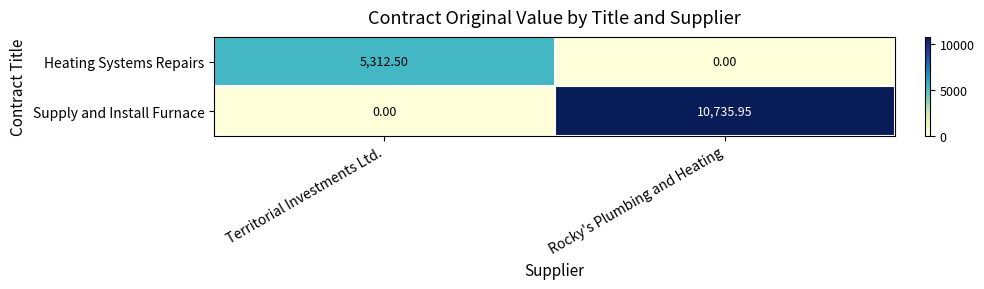

Rank the series at Rocky's Plumbing and Heating from highest to lowest value.

Supply and Install Furnace, Heating Systems Repairs